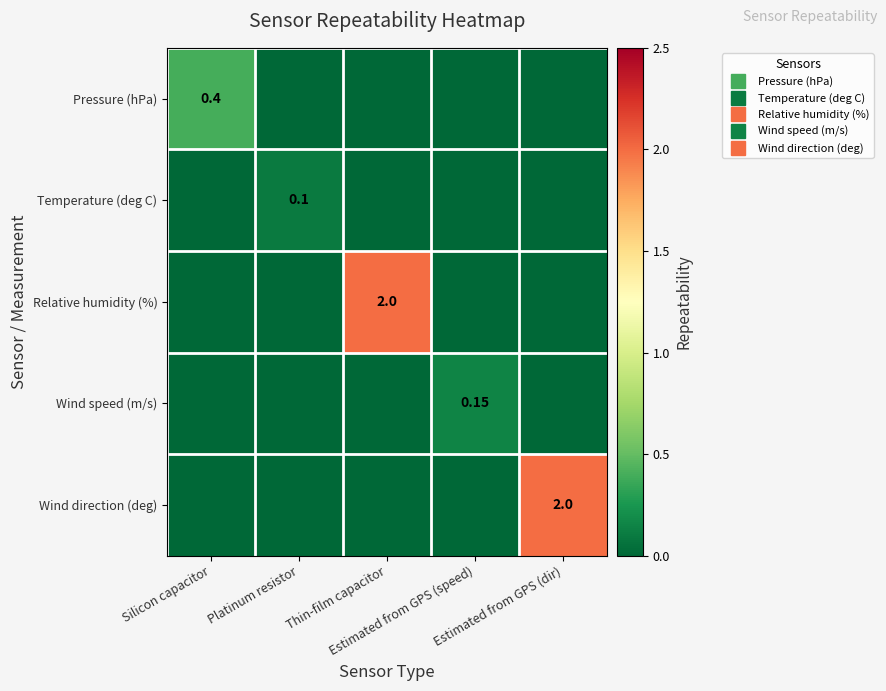

The value of Temperature (deg C) at Thin-film capacitor is -0.1. True or false?

False